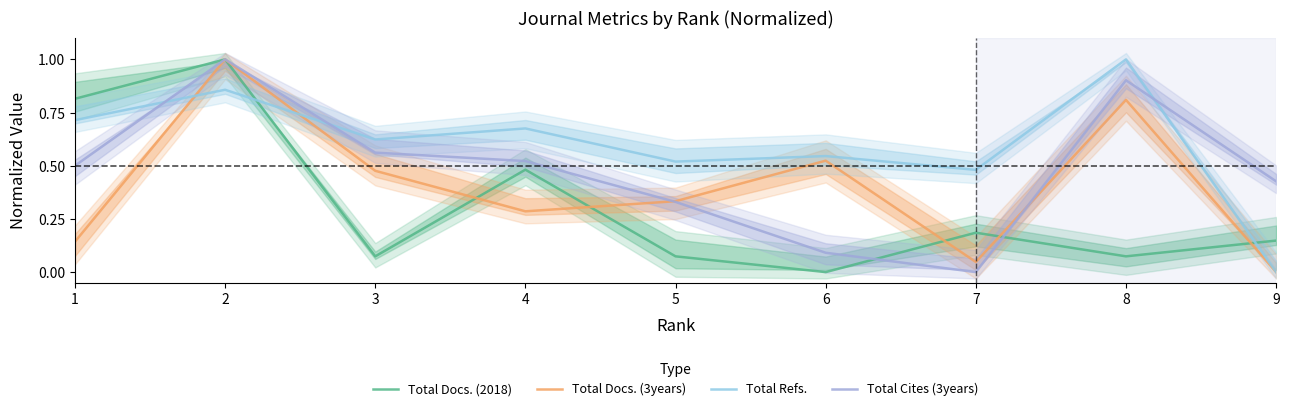

Between 8 and 3, which is larger?

8